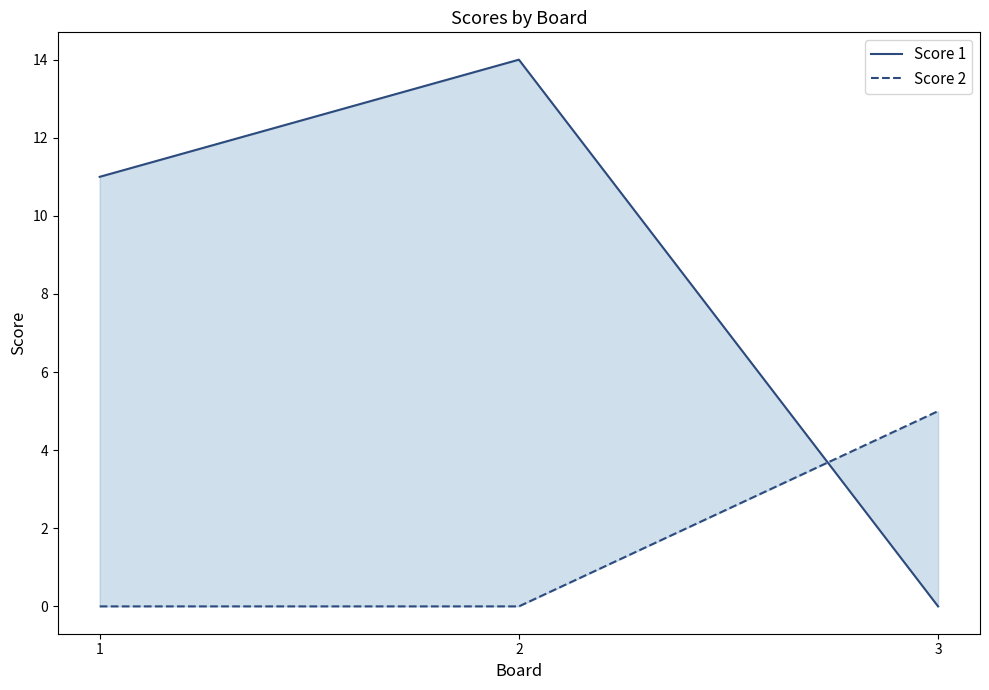

Which series changed the most between 2 and 3?

Score 1